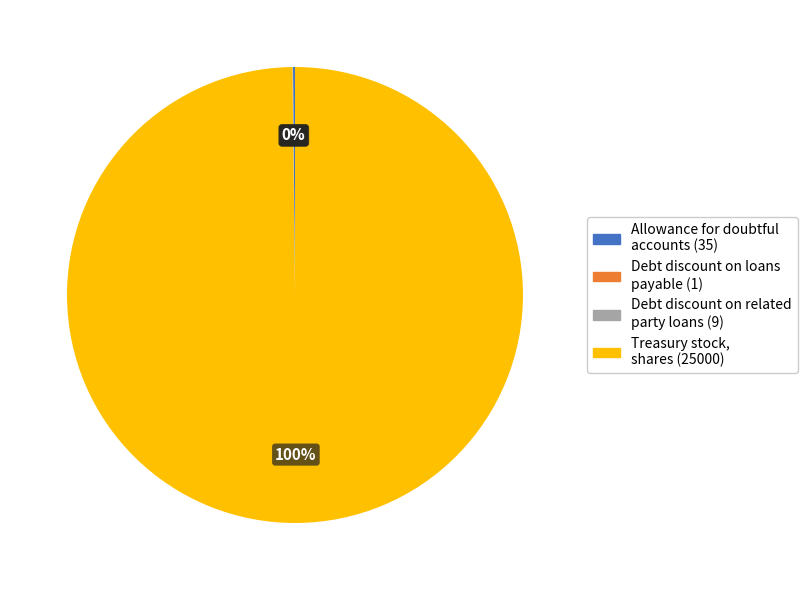

Is there any slice that represents more than half of the pie?

Yes